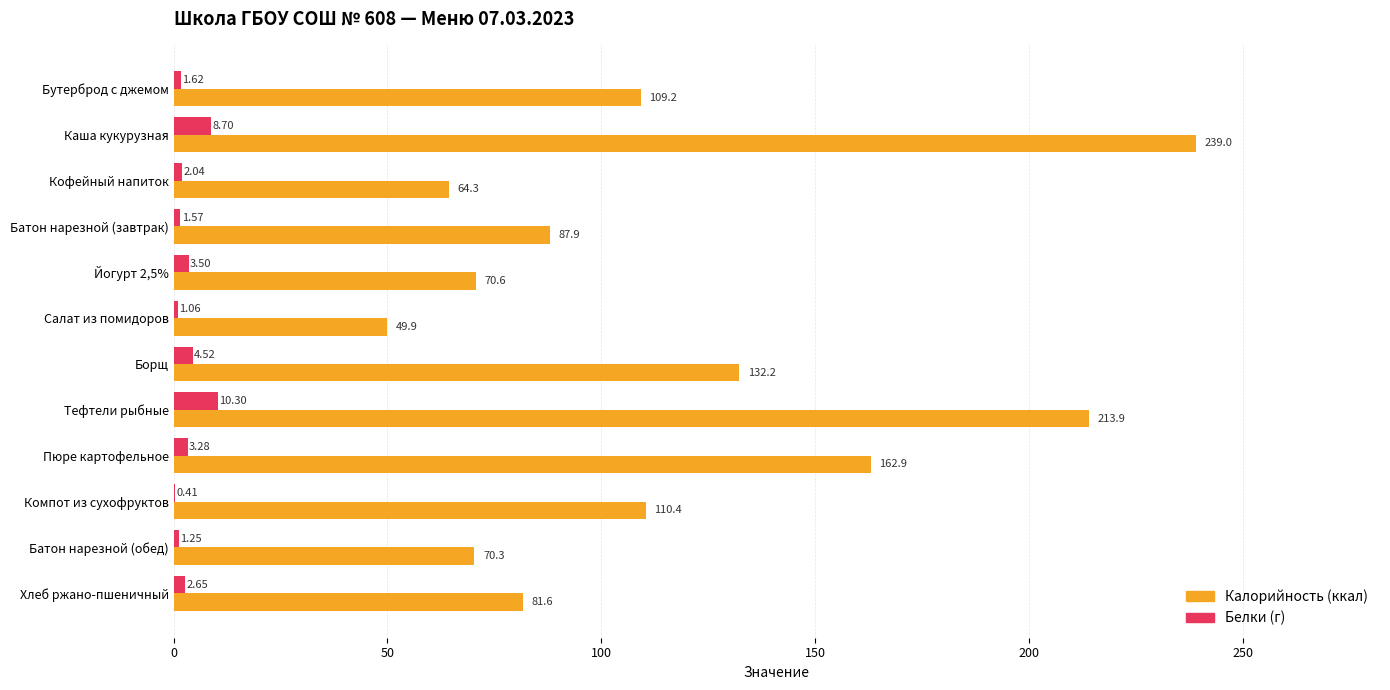

At which category is the sum across all series the highest?

Каша кукурузная